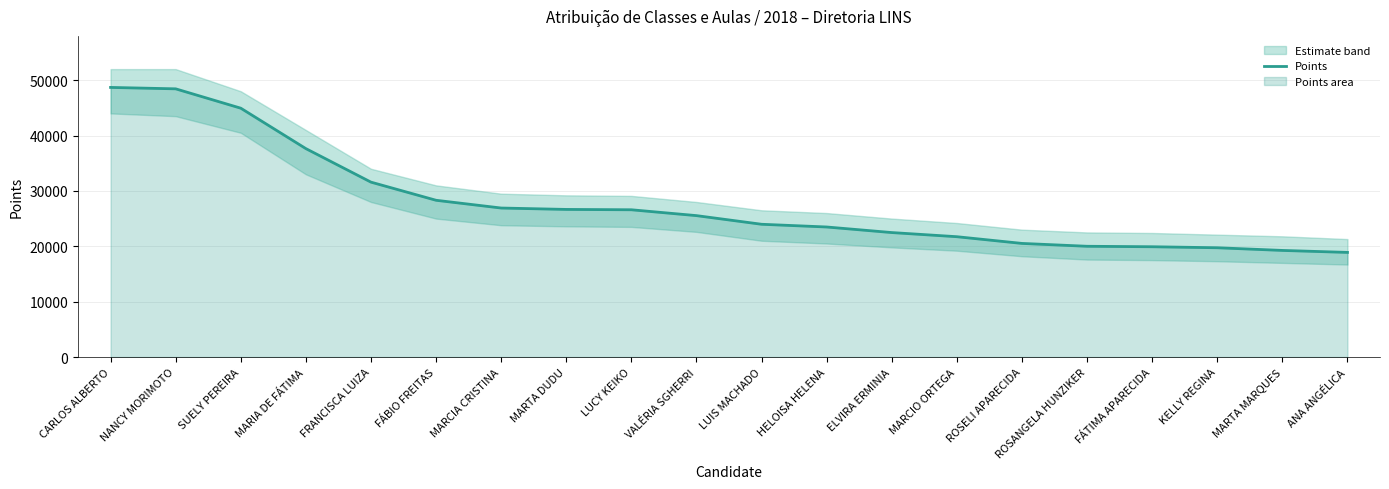

Where does the data first go above 25536?

CARLOS ALBERTO